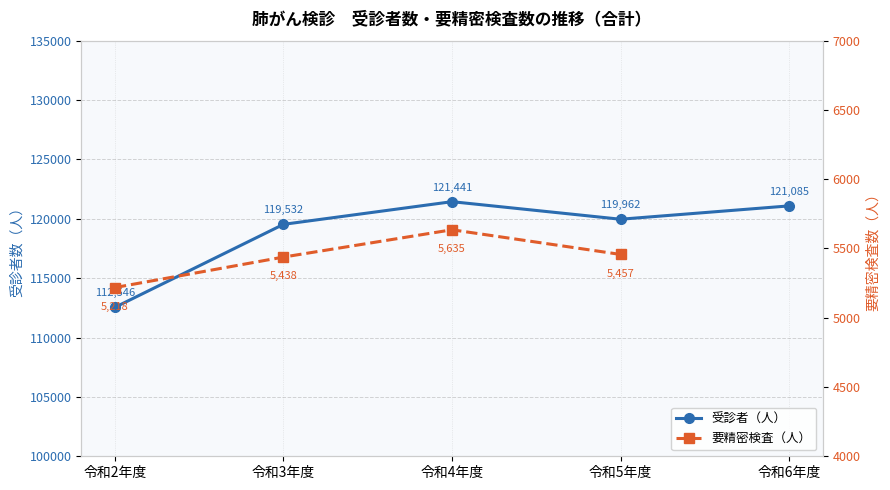

True or false: 受診者（人） and 要精密検査（人） cross at least once.

False